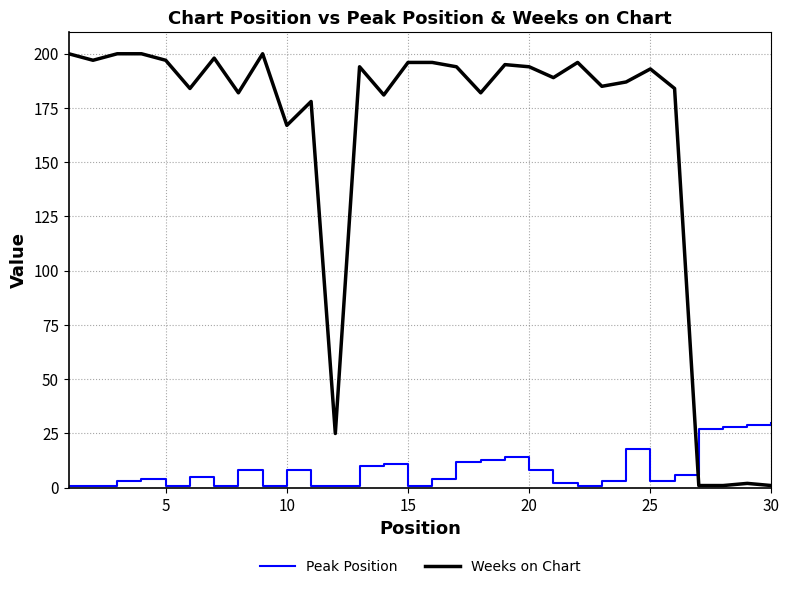

Reading left to right, extract all data points from this chart.

Peak Position: 1	1	3	4	1	5	1	8	1	8	1	1	10	11	1	4	12	13	14	8	2	1	3	18	3	6	27	28	29	30
Weeks on Chart: 200	197	200	200	197	184	198	182	200	167	178	25	194	181	196	196	194	182	195	194	189	196	185	187	193	184	1	1	2	1